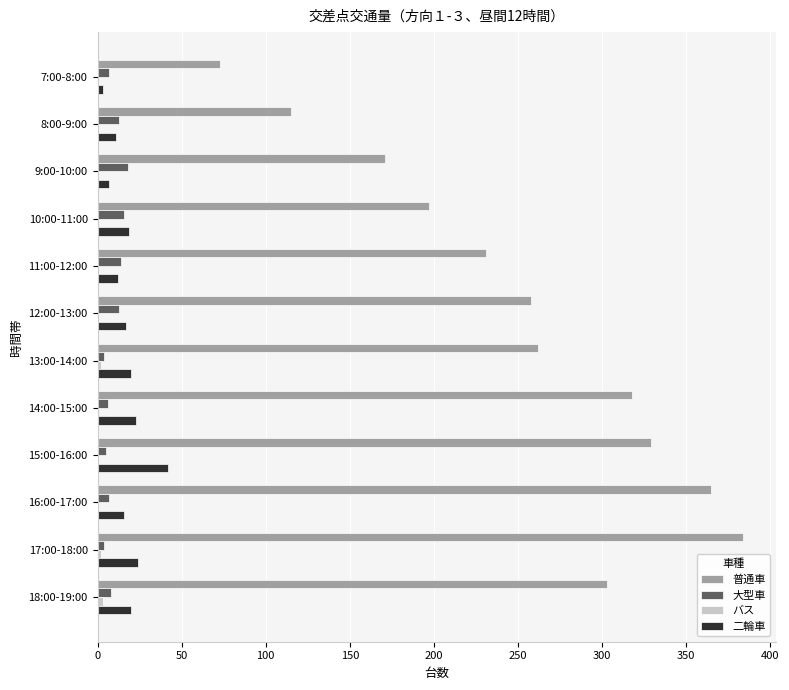

Which series has the largest total across all categories?

普通車